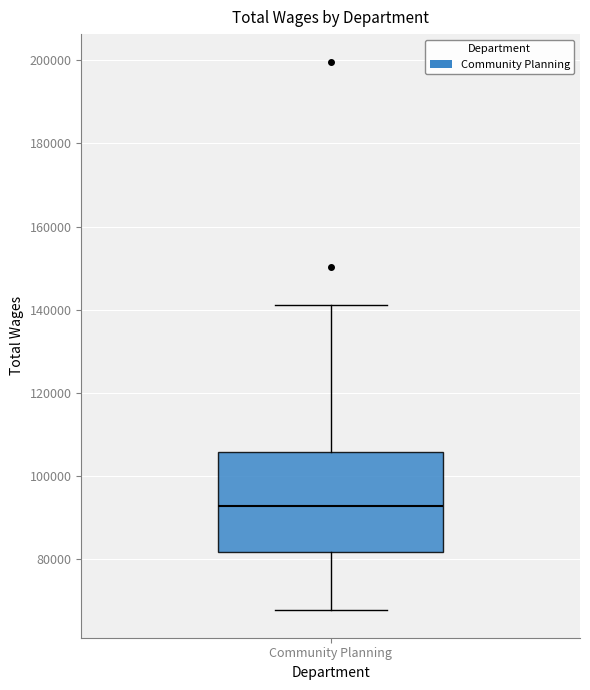

Transcribe this box plot: give where the median line is, the range the box spans, and where the two whiskers end, as read against the y-axis. The values are not printed on the chart, so give them approximately, as read against the axis.

median 92000, box 82000 to 106000, whiskers 68000 to 142000